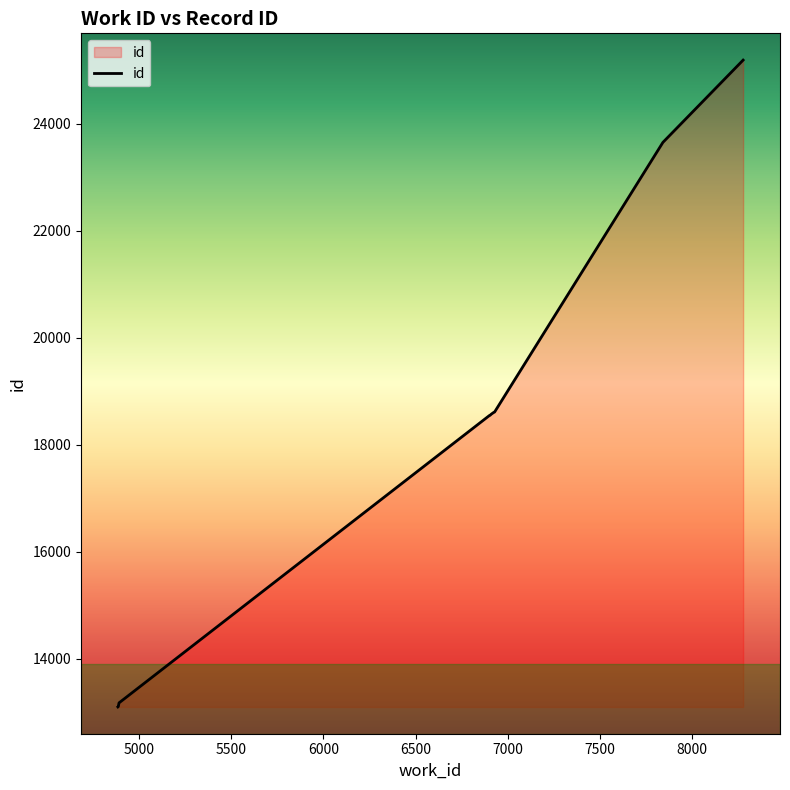

What is the difference between the maximum and minimum values?

12085